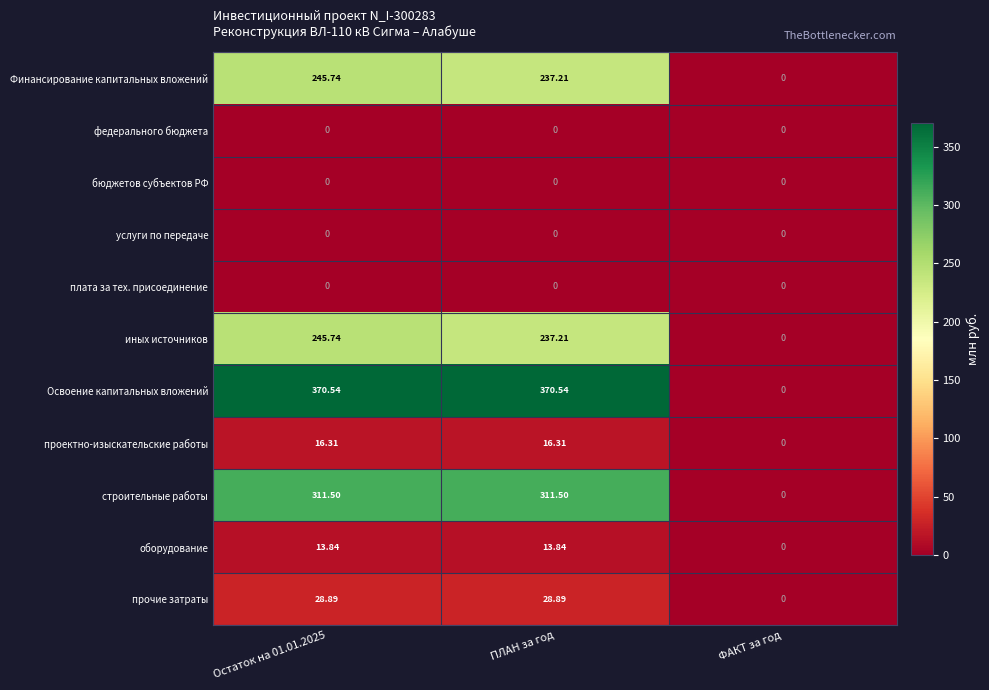

Which series has the largest range (max minus min)?

Освоение капитальных вложений